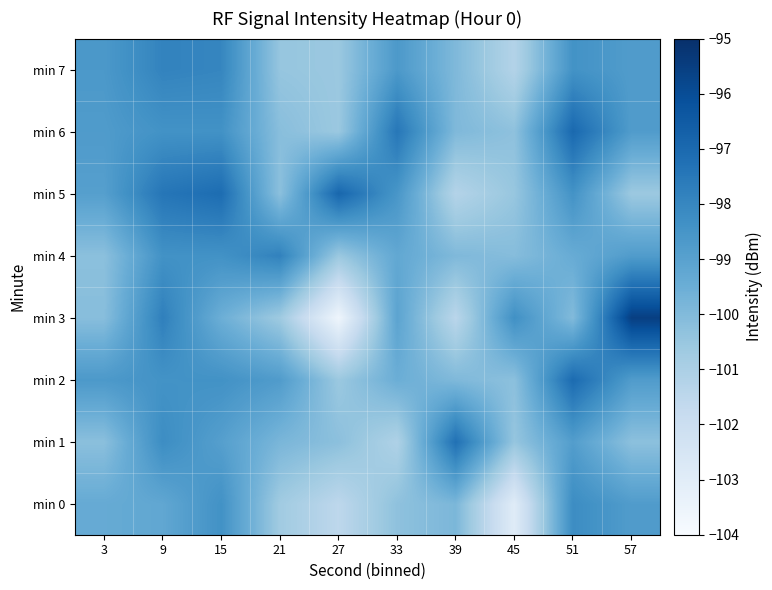

Which series has the largest total across all categories?

min 6